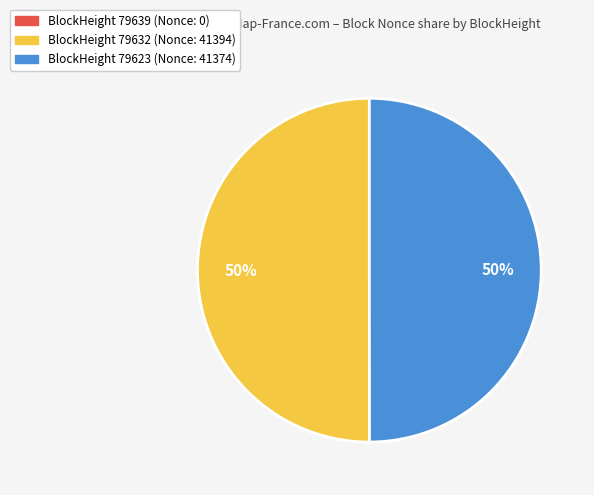

The BlockHeight 79632 (Nonce: 41394) slice represents 61% of the pie. True or false?

False